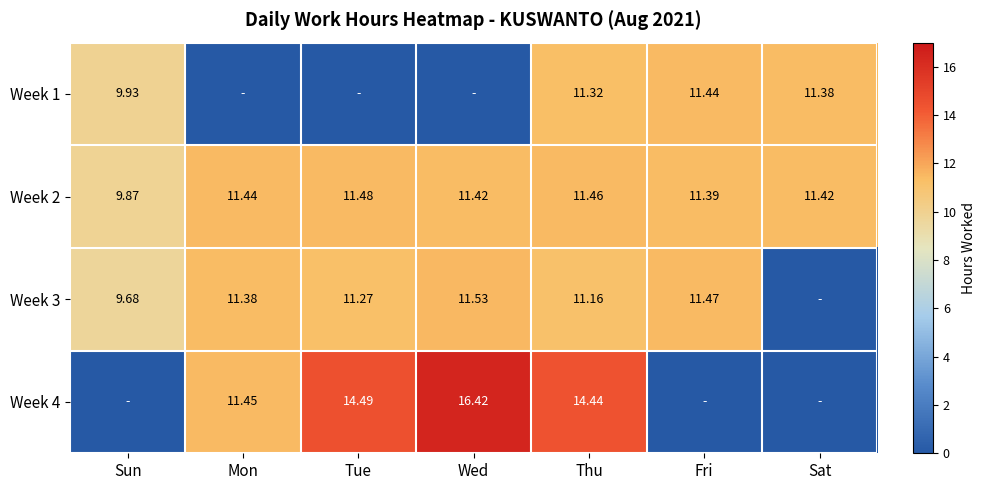

Which category has the highest value in the Week 2 series?

Tue